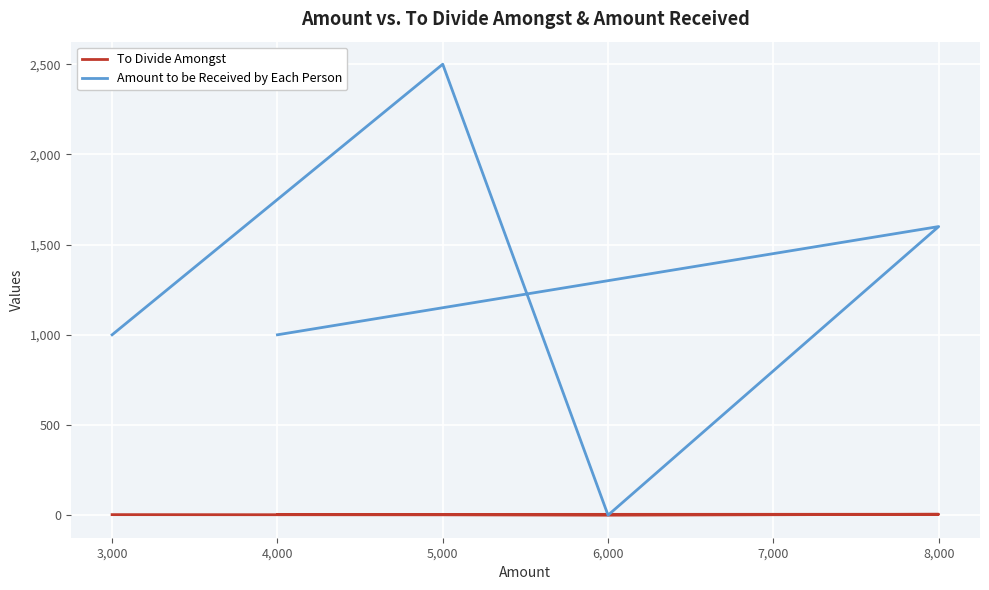

Which category has the lowest value in the To Divide Amongst series?

6,000